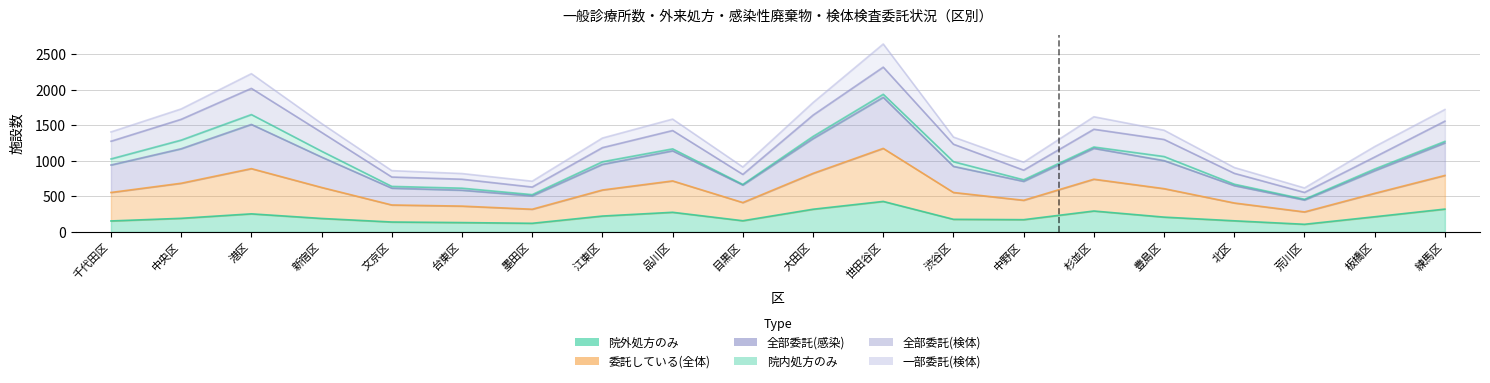

Which series changed the most between 港区 and 荒川区?

委託している(全体)